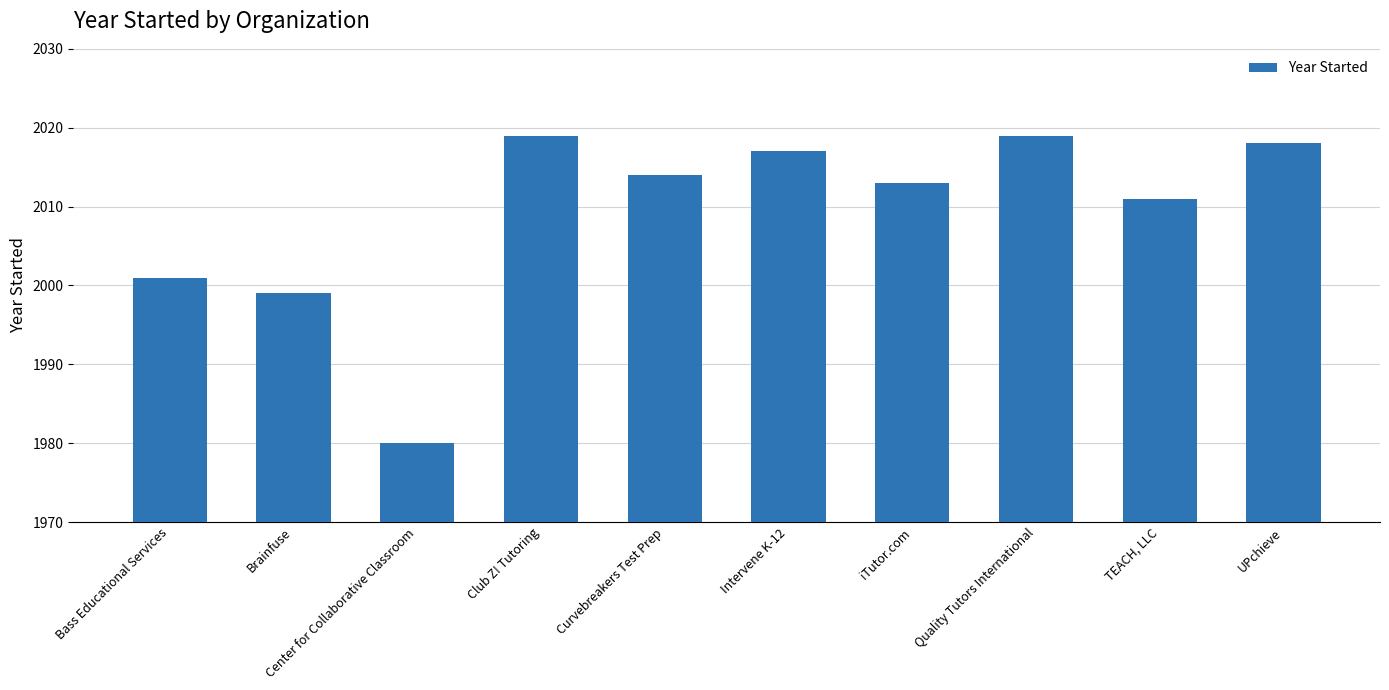

Reading left to right, list all the values displayed in this chart.

Bass Educational Services=2001	Brainfuse=1999	Center for Collaborative Classroom=1980	Club Z! Tutoring=2019	Curvebreakers Test Prep=2014	Intervene K-12=2017	iTutor.com=2013	Quality Tutors International=2019	TEACH, LLC=2011	UPchieve=2018